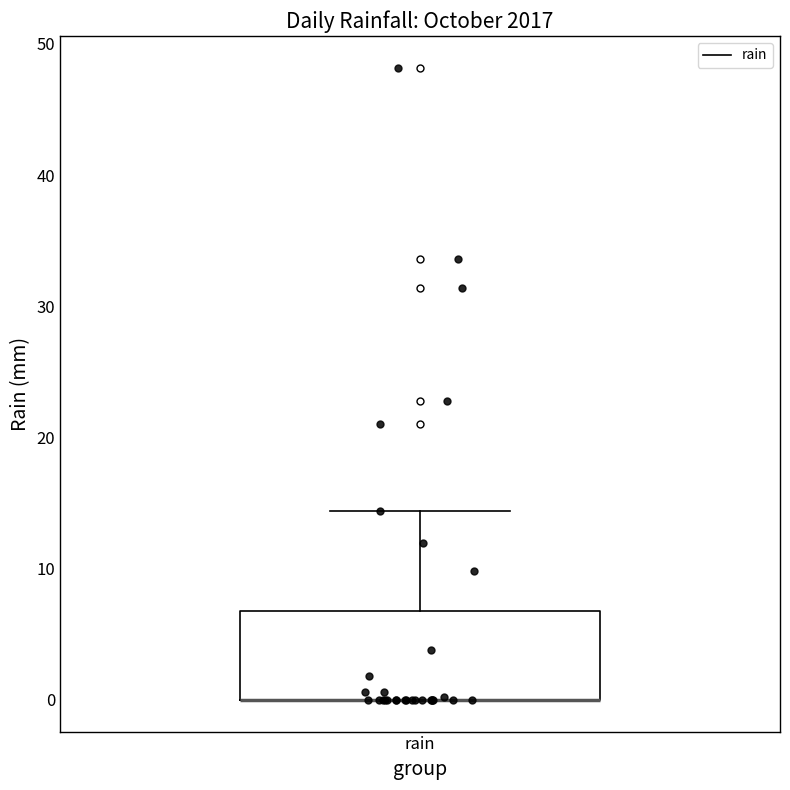

Where is the upper edge of the box for rain on the y-axis? The values are not printed on the chart, so give them approximately, as read against the axis.

7